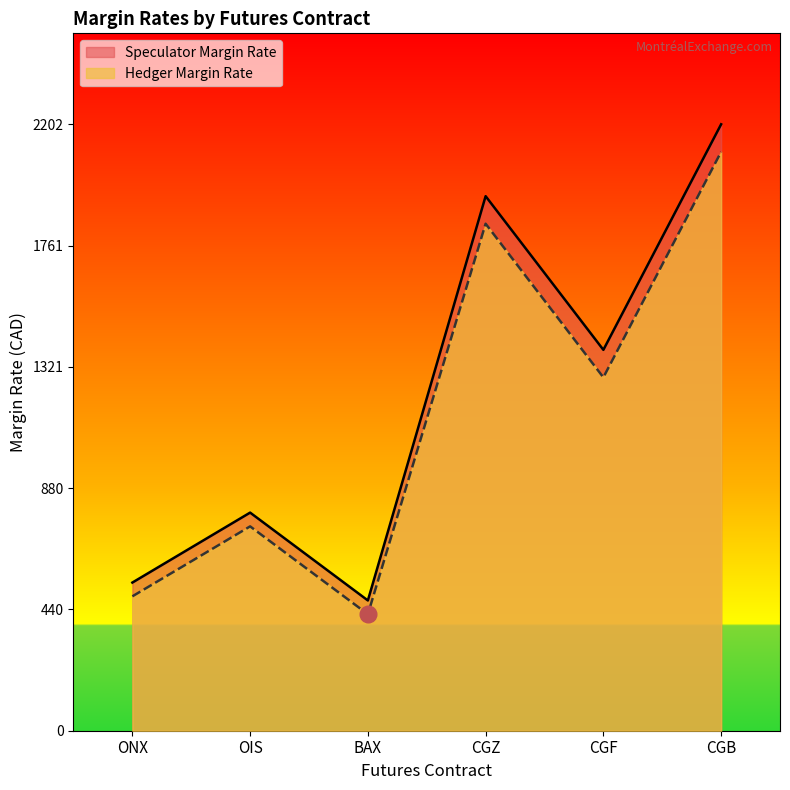

True or false: Speculator Margin Rate and Hedger Margin Rate cross at least once.

False